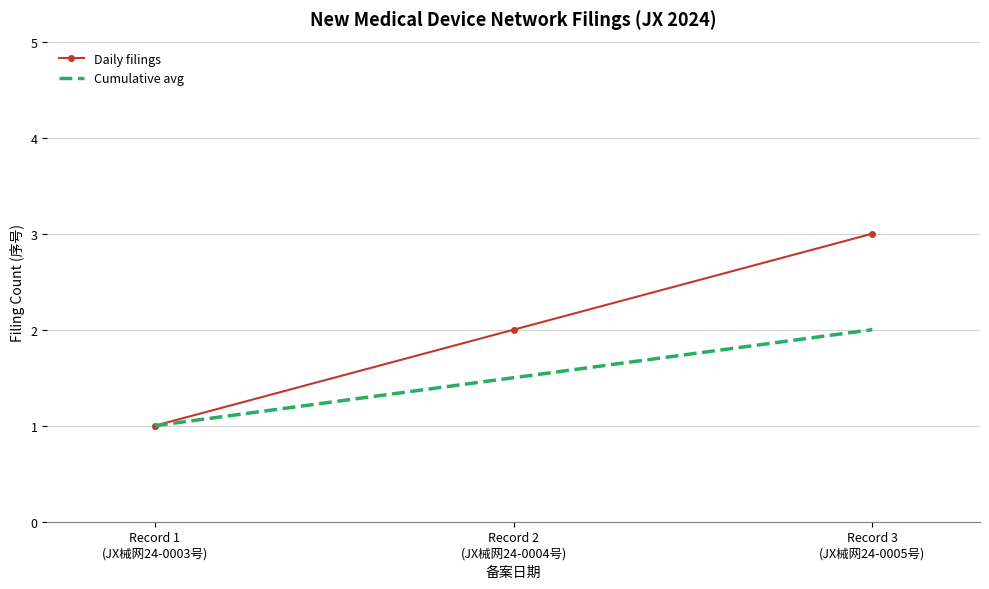

Which category has the lowest value in the Cumulative avg series?

Record 1
(JX械网24-0003号)